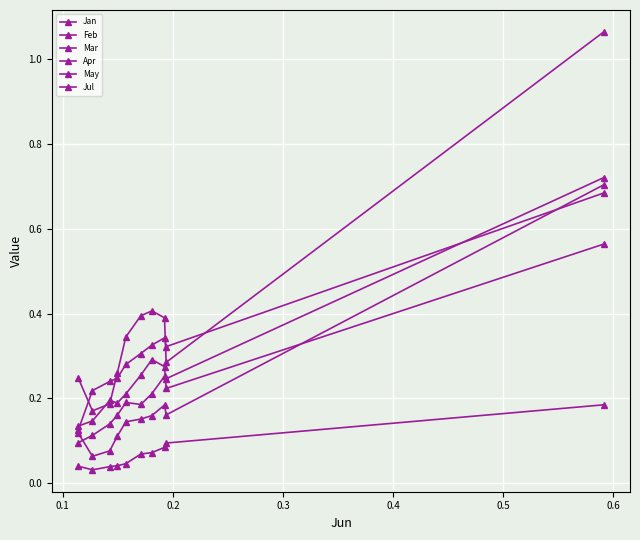

True or false: May and Feb intersect in this chart.

False